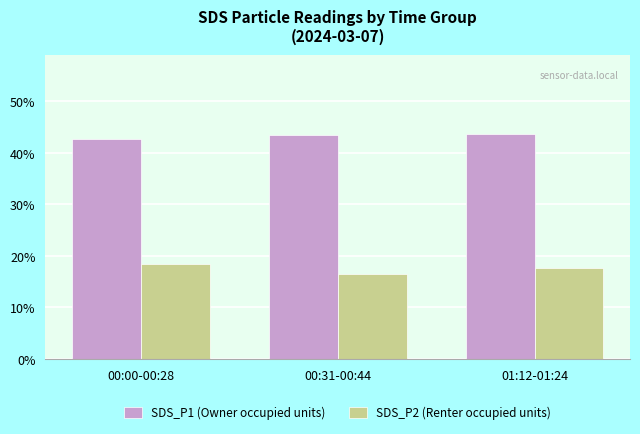

What is the difference between the highest and lowest values at 00:31-00:44?

26.9